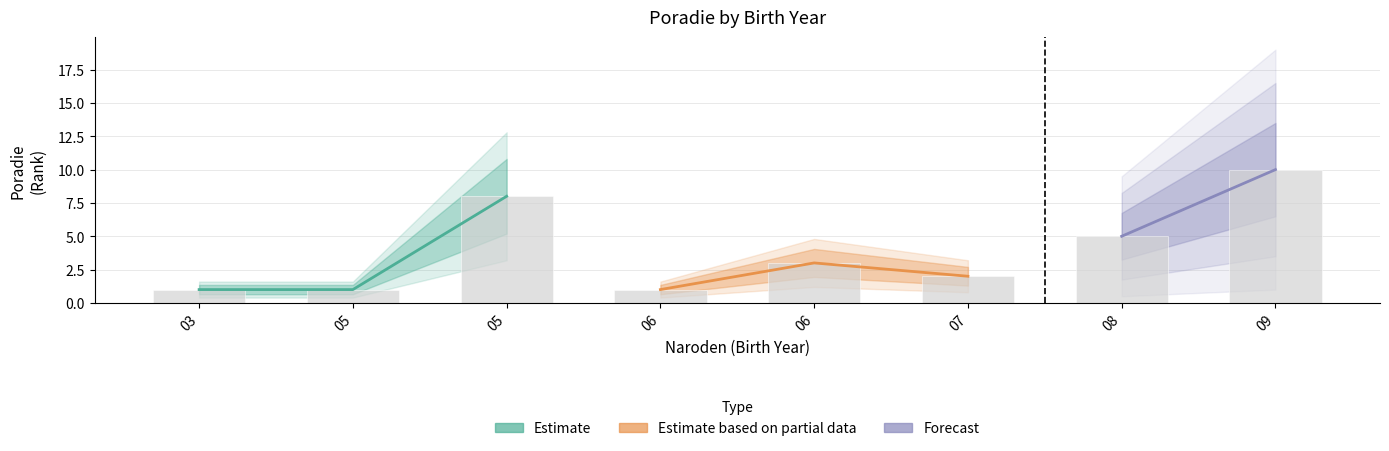

Is it true that the value at 5 is 2?

False